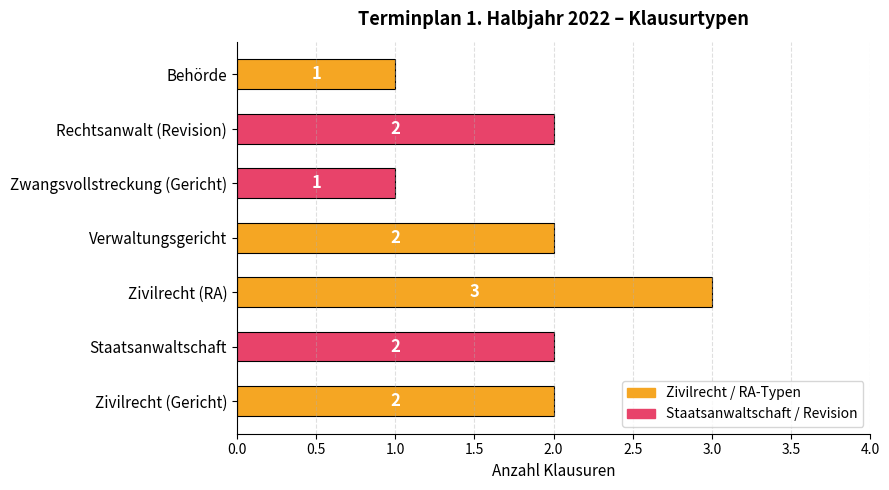

Reading bottom to top, list all the values displayed in this chart.

Zivilrecht (Gericht)=2	Staatsanwaltschaft=2	Zivilrecht (RA)=3	Verwaltungsgericht=2	Zwangsvollstreckung (Gericht)=1	Rechtsanwalt (Revision)=2	Behörde=1